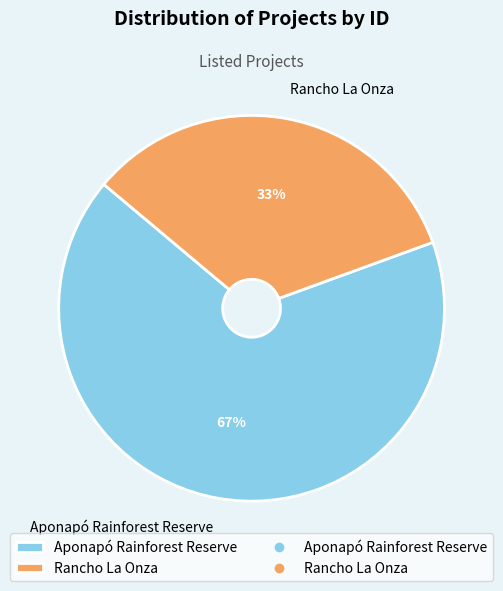

What is the largest slice in the pie chart?

Aponapó Rainforest Reserve